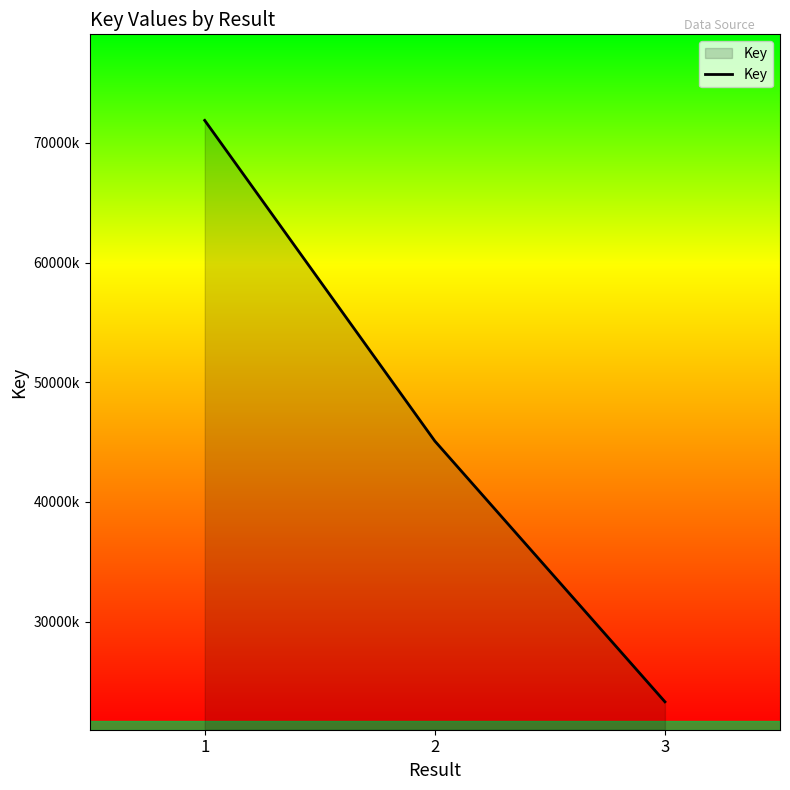

Reading left to right, extract all data points from this chart.

71869390	45089084	23311190